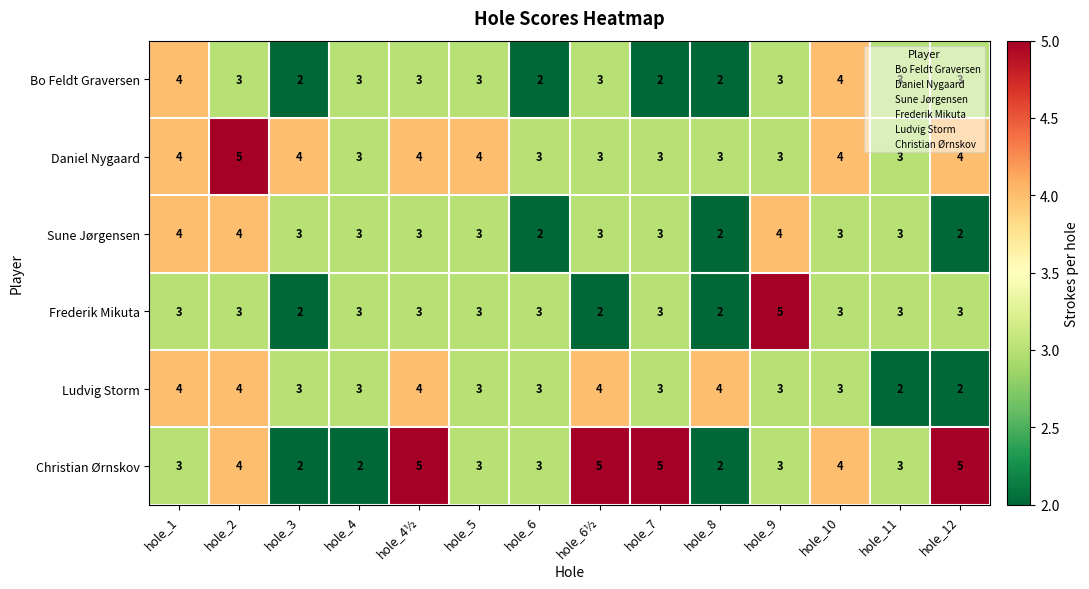

The Ludvig Storm series shows 6 at hole_4½. True or false?

False